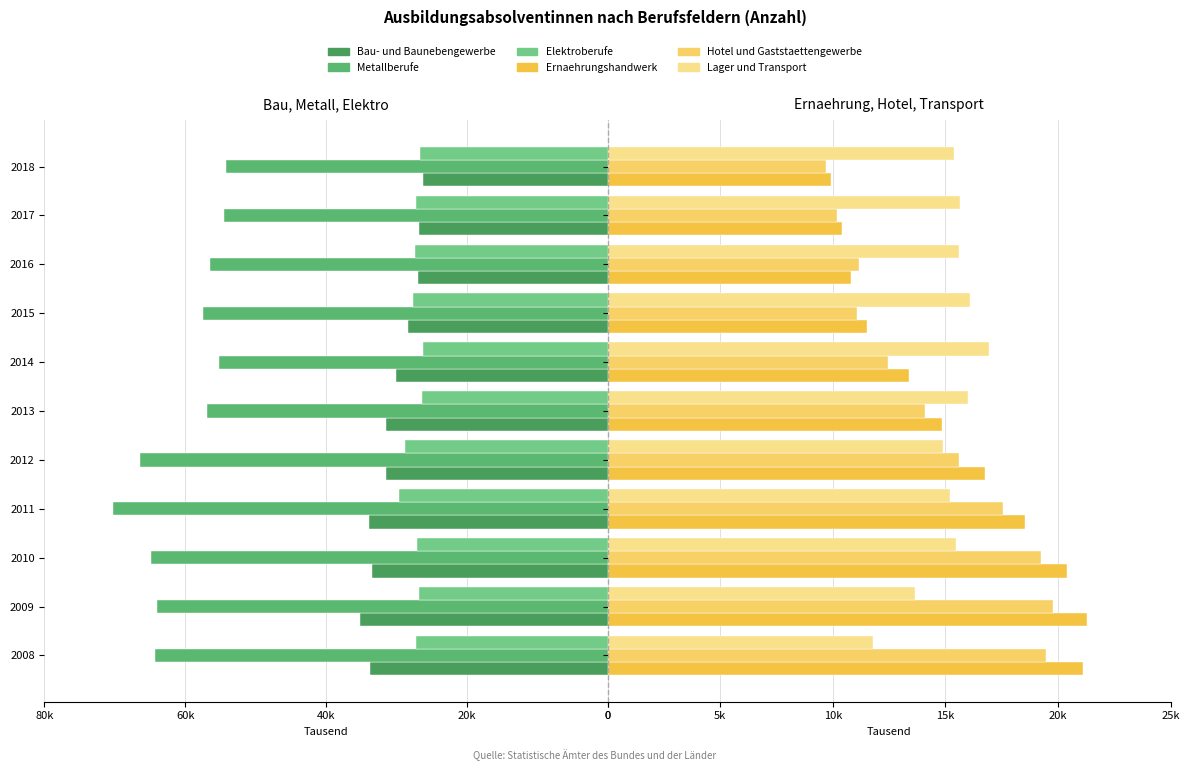

Reading right to left, transcribe all the data shown in this chart.

Bau- und Baunebengewerbe: -26.2	-26.8	-26.9	-28.4	-30.1	-31.5	-31.5	-33.9	-33.5	-35.1	-33.7
Metallberufe: -54.2	-54.5	-56.5	-57.5	-55.2	-57.0	-66.4	-70.3	-64.9	-64.0	-64.3
Elektroberufe: -26.6	-27.2	-27.3	-27.6	-26.2	-26.4	-28.7	-29.7	-27.0	-26.8	-27.2
Ernaehrungshandwerk: 9.9	10.4	10.8	11.5	13.4	14.9	16.7	18.5	20.4	21.3	21.1
Hotel und Gaststaettengewerbe: 9.7	10.2	11.2	11.1	12.4	14.1	15.6	17.5	19.2	19.8	19.5
Lager und Transport: 15.4	15.6	15.6	16.1	16.9	16.0	14.9	15.2	15.5	13.7	11.8